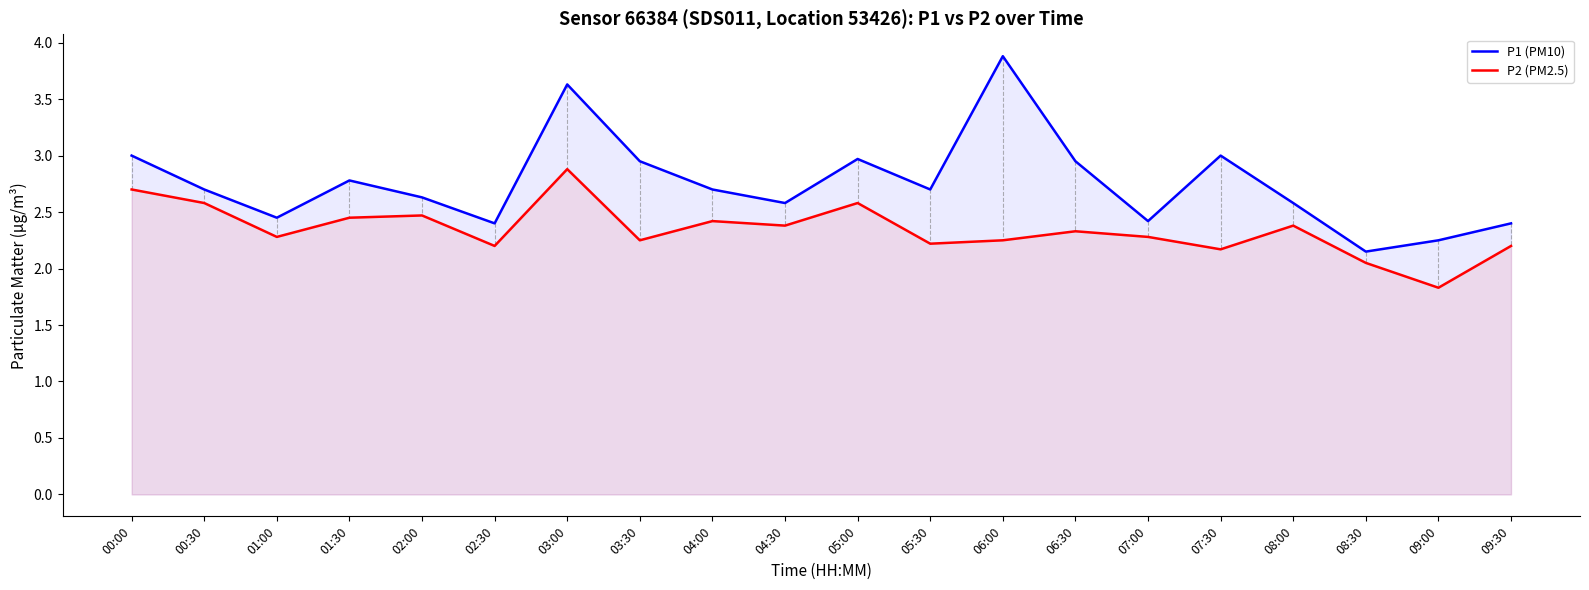

True or false: P2 (PM2.5) and P1 (PM10) intersect in this chart.

False